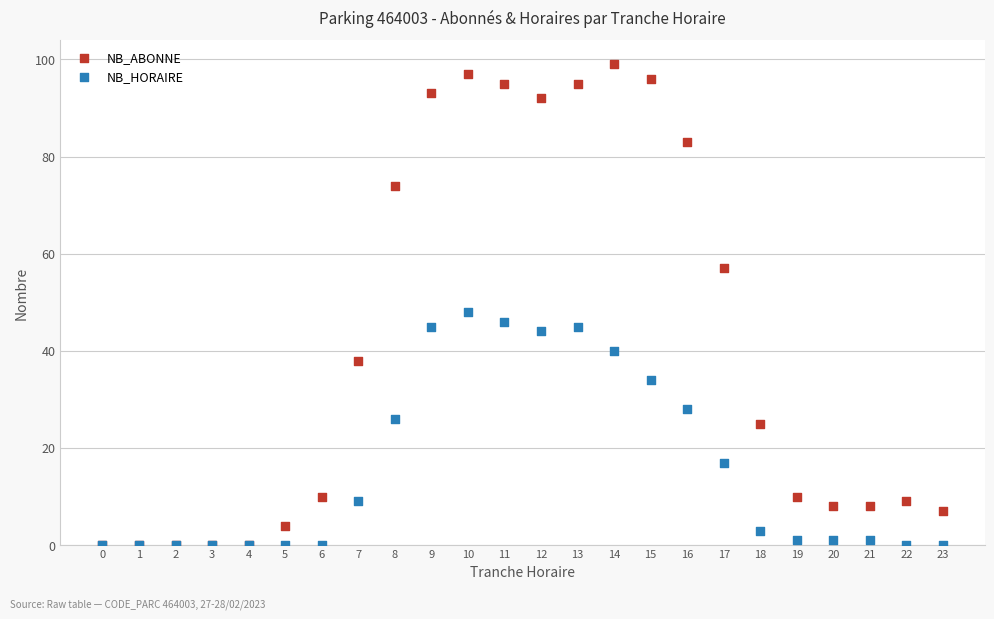

Which series contains the highest Y value?

NB_ABONNE